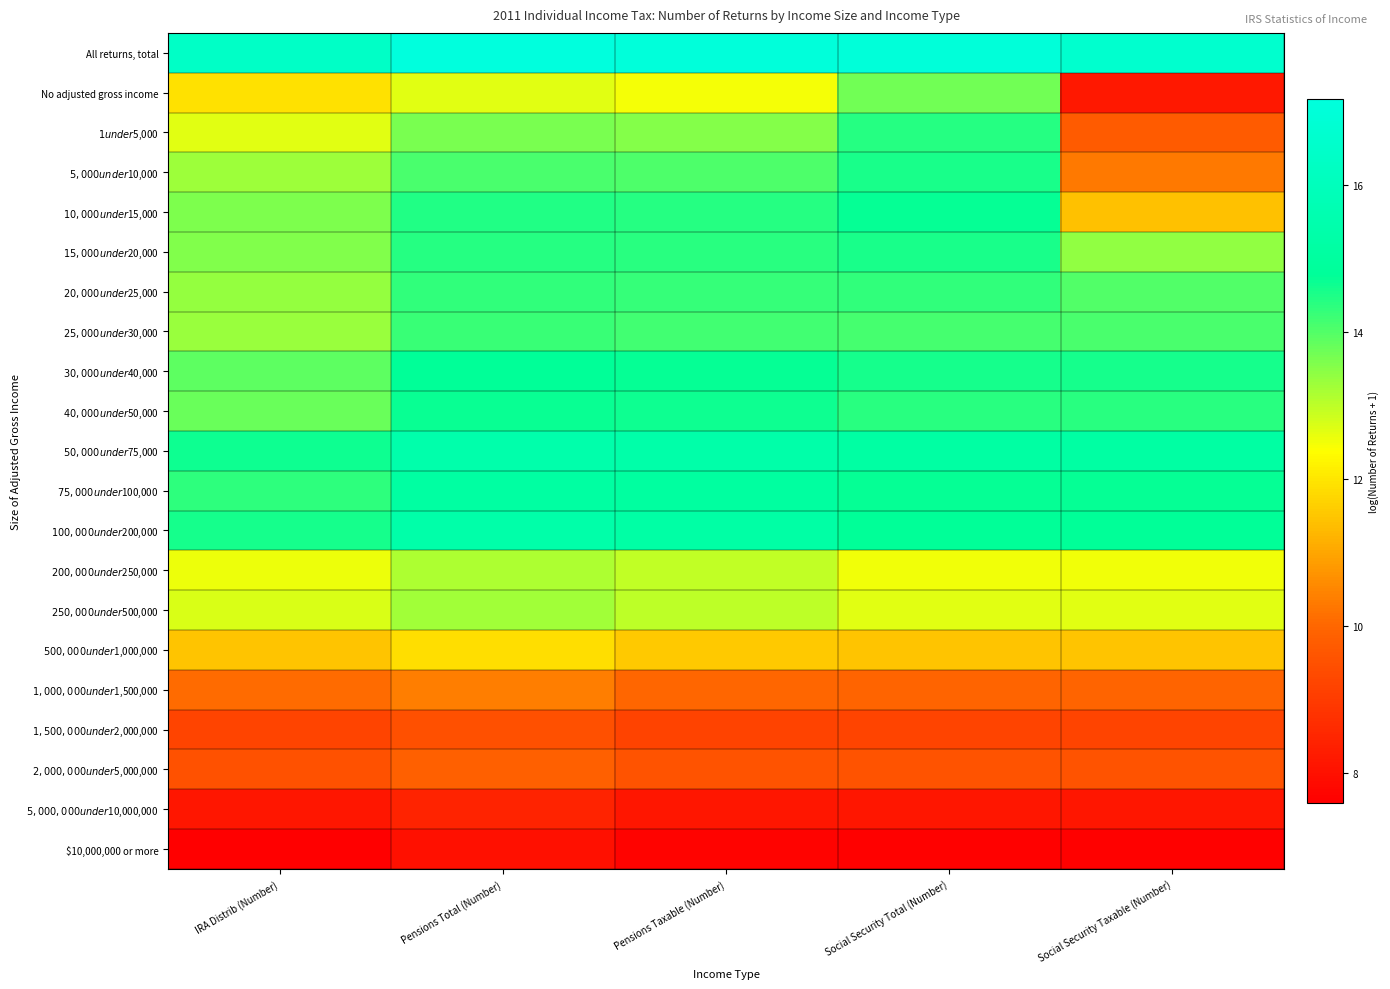

How many data points does each series have?

5